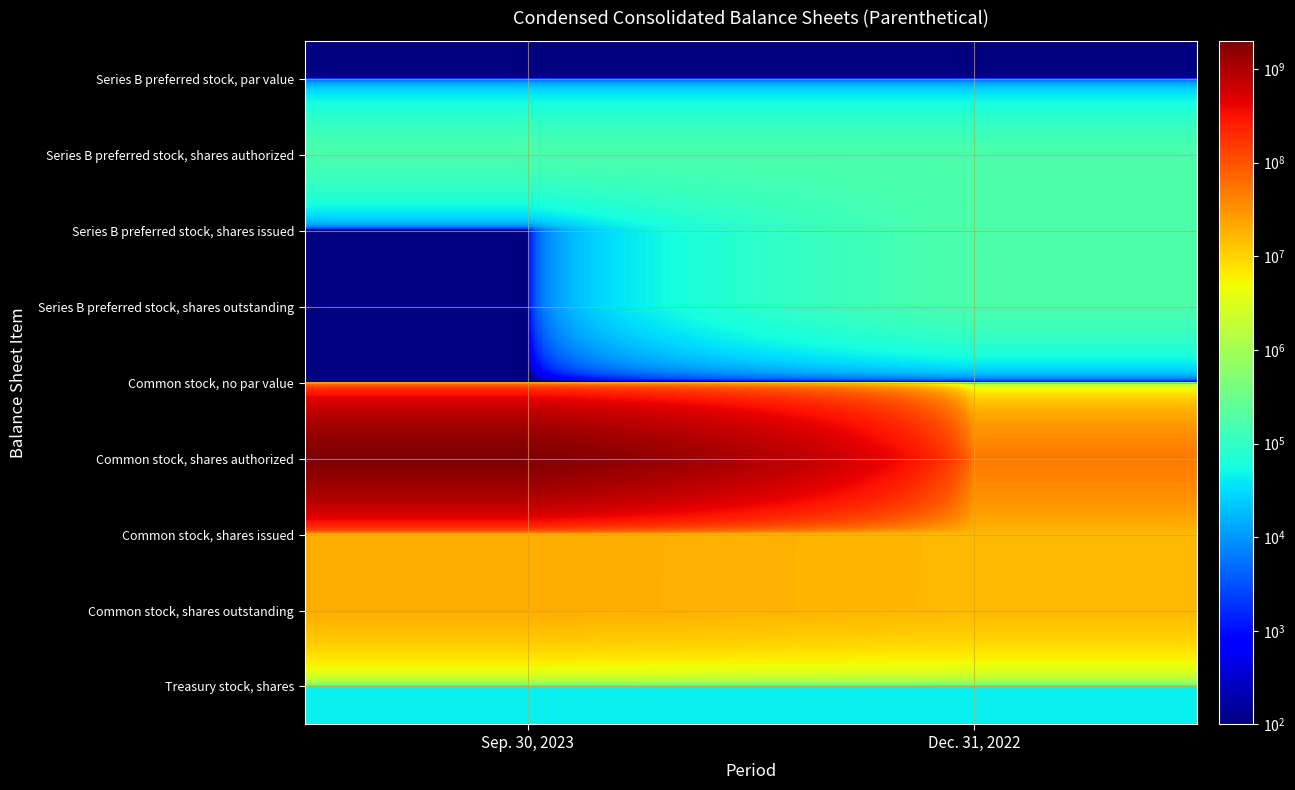

Reading left to right, extract all data points from this chart.

Series B preferred stock, par value: Sep. 30, 2023=0	Dec. 31, 2022=0
Series B preferred stock, shares authorized: Sep. 30, 2023=170000	Dec. 31, 2022=170000
Series B preferred stock, shares issued: Sep. 30, 2023=0	Dec. 31, 2022=170000
Series B preferred stock, shares outstanding: Sep. 30, 2023=0	Dec. 31, 2022=170000
Common stock, no par value: Sep. 30, 2023=0	Dec. 31, 2022=0
Common stock, shares authorized: Sep. 30, 2023=2000000000	Dec. 31, 2022=50000000
Common stock, shares issued: Sep. 30, 2023=20140413	Dec. 31, 2022=16102749
Common stock, shares outstanding: Sep. 30, 2023=20096755	Dec. 31, 2022=16059991
Treasury stock, shares: Sep. 30, 2023=43658	Dec. 31, 2022=43658